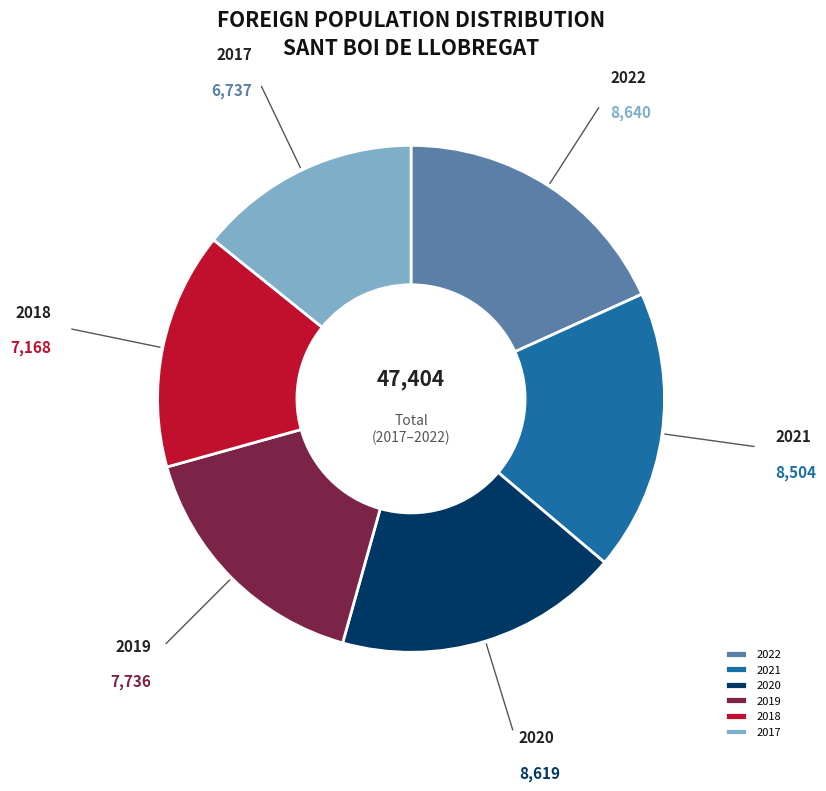

What is the ratio of the value at 2018 to the value at 2020?

0.8